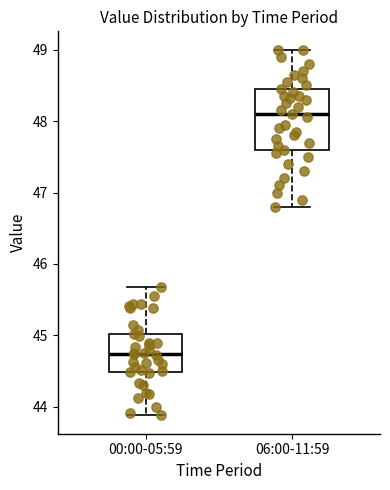

Reading left to right, read every box against the y-axis: the position of its median line, the range the box covers, and the ends of its whiskers. The values are not printed on the chart, so give them approximately, as read against the axis.

00:00-05:59: median 44.7, box 44.5 to 45.0, whiskers 43.9 to 45.7
06:00-11:59: median 48.1, box 47.6 to 48.5, whiskers 46.8 to 49.0